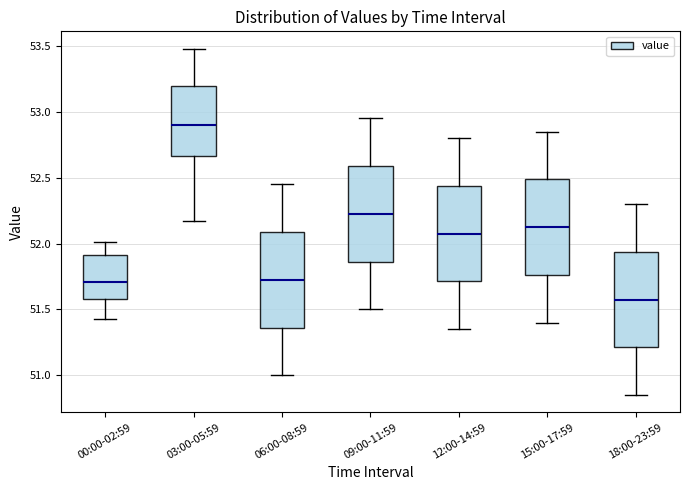

Reading left to right, read every box against the y-axis: the position of its median line, the range the box covers, and the ends of its whiskers. The values are not printed on the chart, so give them approximately, as read against the axis.

00:00-02:59: median 51.70, box 51.60 to 51.90, whiskers 51.45 to 52.00
03:00-05:59: median 52.90, box 52.65 to 53.20, whiskers 52.15 to 53.50
06:00-08:59: median 51.75, box 51.35 to 52.10, whiskers 51.00 to 52.45
09:00-11:59: median 52.25, box 51.85 to 52.60, whiskers 51.50 to 52.95
12:00-14:59: median 52.10, box 51.70 to 52.45, whiskers 51.35 to 52.80
15:00-17:59: median 52.15, box 51.75 to 52.50, whiskers 51.40 to 52.85
18:00-23:59: median 51.60, box 51.20 to 51.95, whiskers 50.85 to 52.30